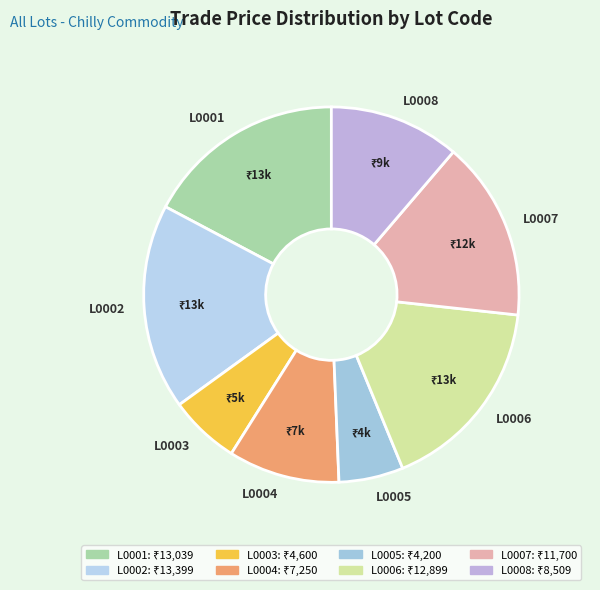

Between L0003 and L0002, which is larger?

L0002